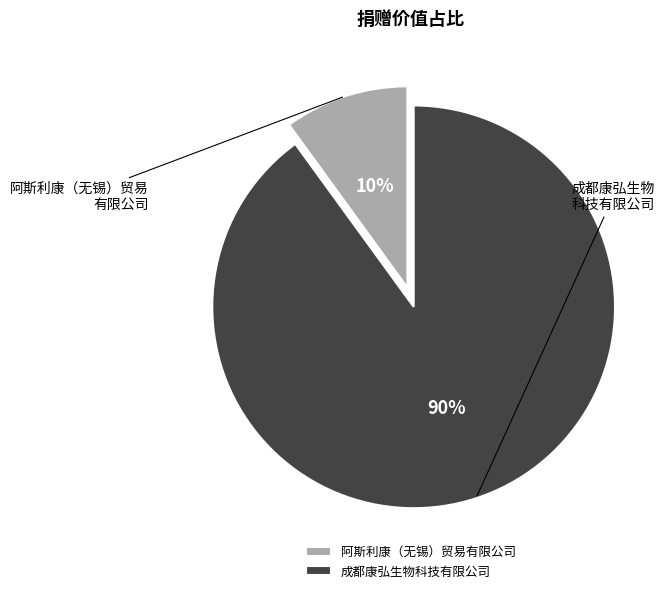

Is 成都康弘生物科技有限公司 the majority of the pie?

Yes